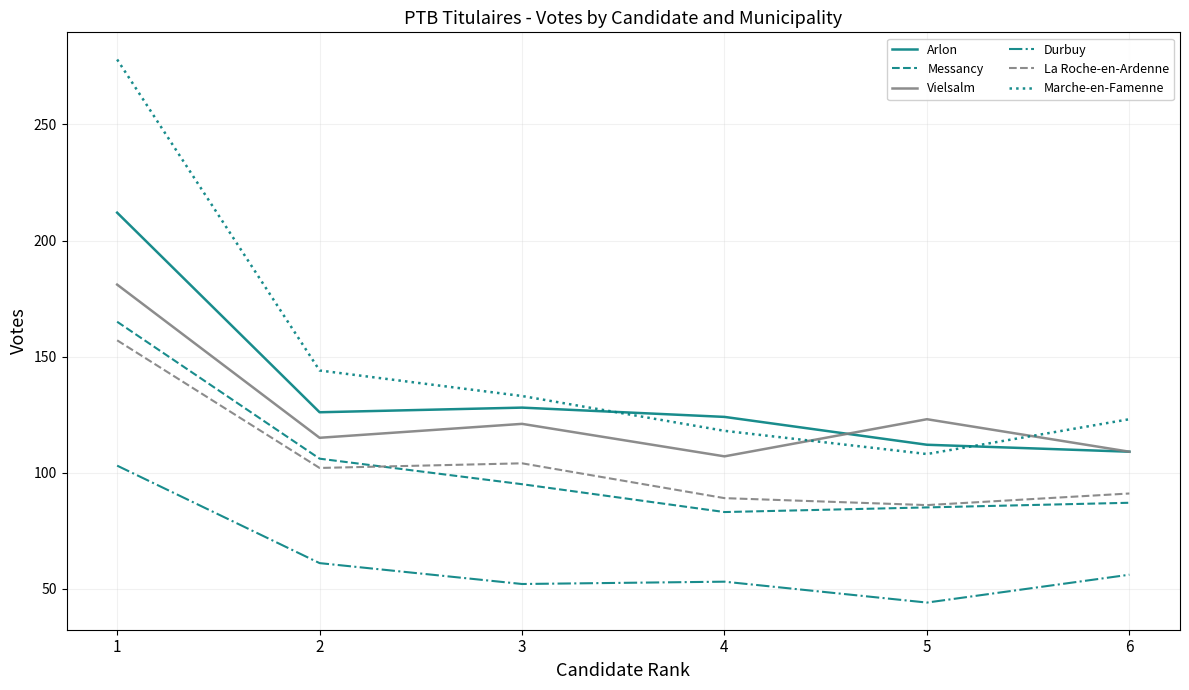

Where is Vielsalm nearest to the value 144?

5